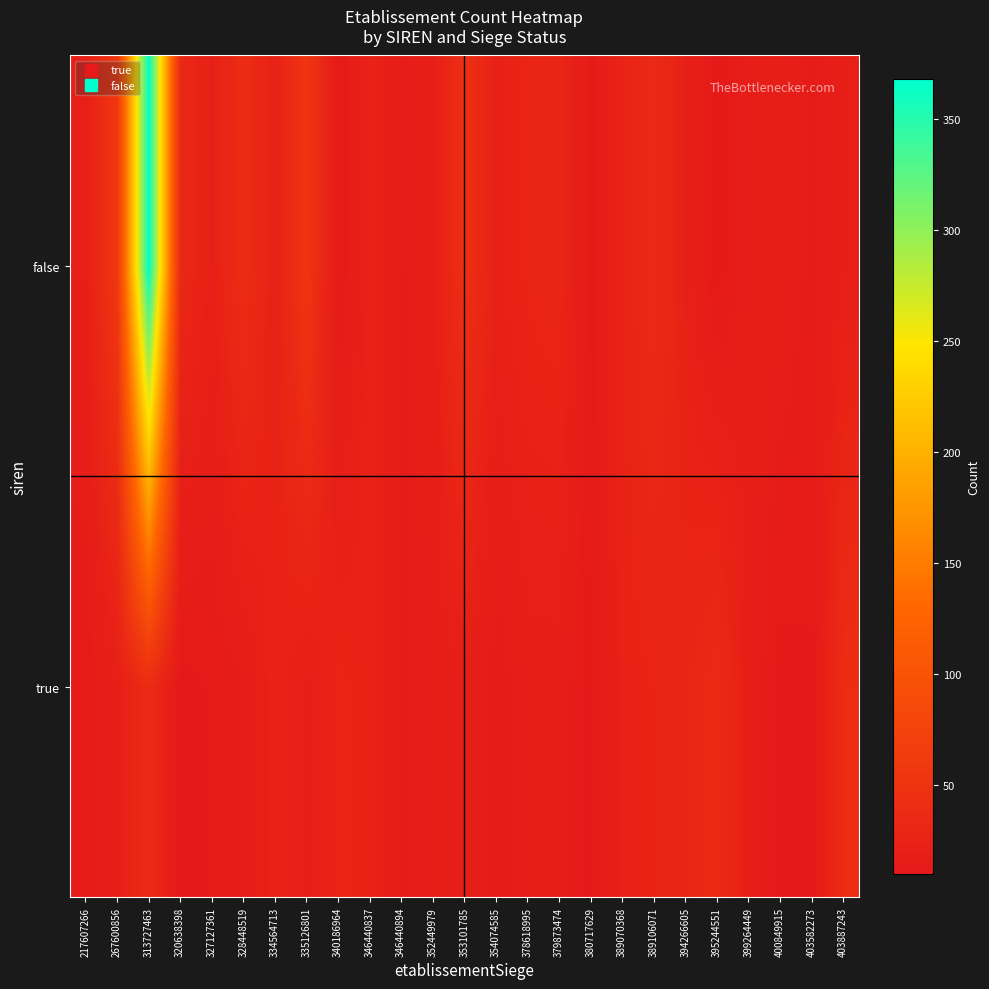

Reading left to right, extract all data points from this chart.

true: 217607266=12	267600856=20	313727463=38	320638398=10	327127361=12	328448519=15	334564713=26	335126801=19	340186964=28	346440837=25	346440894=14	352449979=18	353101785=19	354074585=13	378618995=18	379873474=18	380717629=10	389070368=25	389106071=27	394266605=30	395244551=37	399264449=19	400849915=10	403582273=11	403887243=41
false: 217607266=20	267600856=58	313727463=368	320638398=33	327127361=22	328448519=41	334564713=23	335126801=54	340186964=11	346440837=25	346440894=15	352449979=19	353101785=45	354074585=23	378618995=28	379873474=30	380717629=13	389070368=27	389106071=37	394266605=22	395244551=10	399264449=18	400849915=19	403582273=14	403887243=20